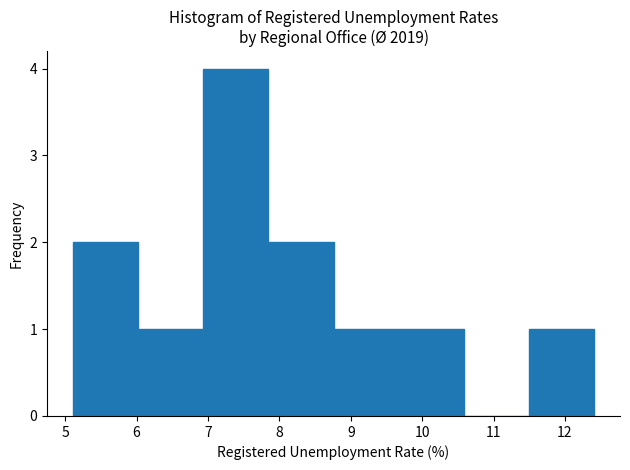

Reading left to right, list every bar in this chart as the range it spans on the x-axis followed by its height. Neither the bar edges nor the heights are printed on the chart, so give them approximately, as read against the axes.

5.1 to 6.0: 2
6.0 to 6.9: 1
6.9 to 7.8: 4
7.8 to 8.8: 2
8.8 to 9.7: 1
9.7 to 10.6: 1
10.6 to 11.5: 0
11.5 to 12.4: 1